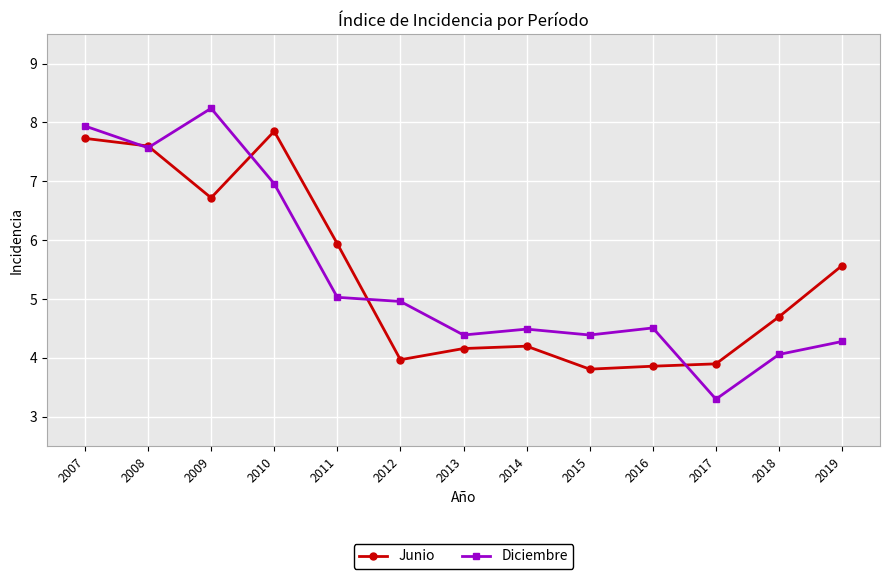

How many data points in Diciembre are less than 4?

1